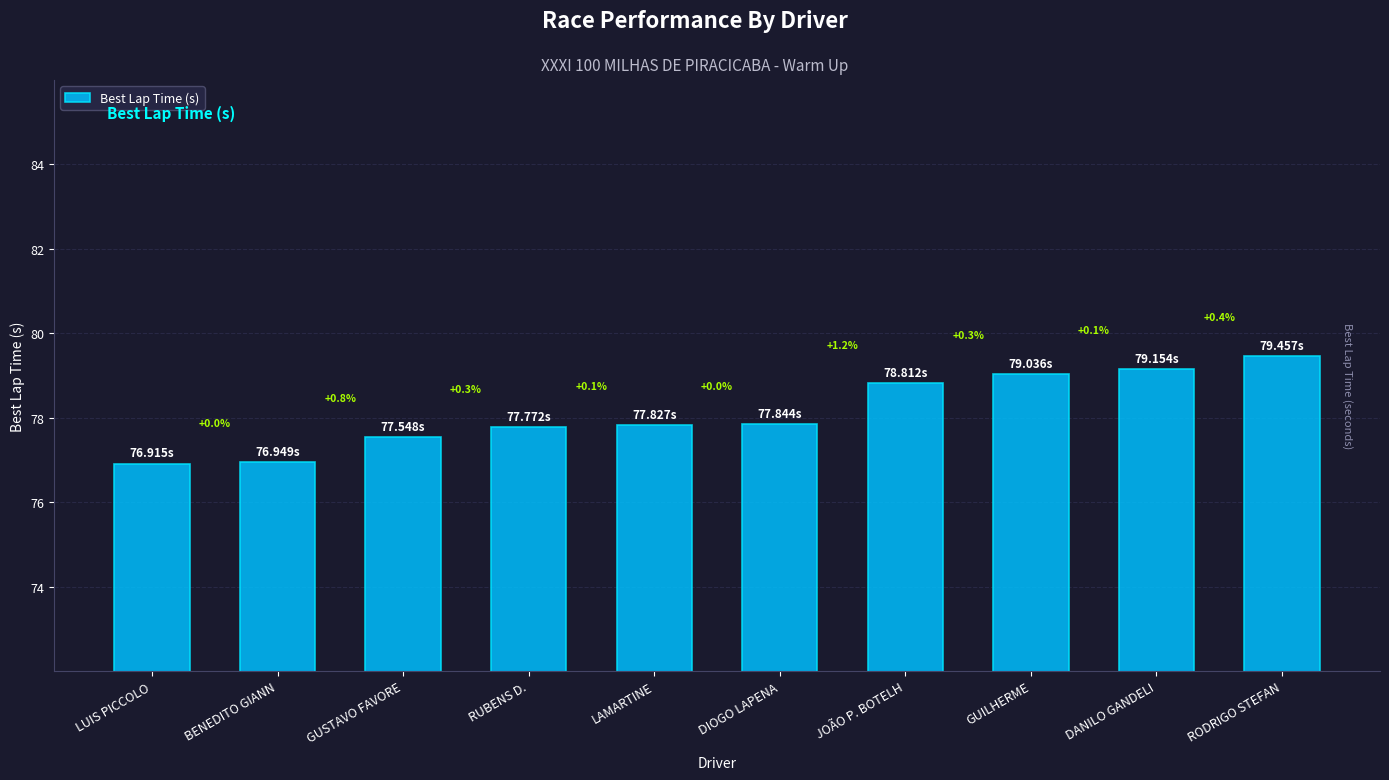

Which category has the lowest value across all series?

LUIS PICCOLO